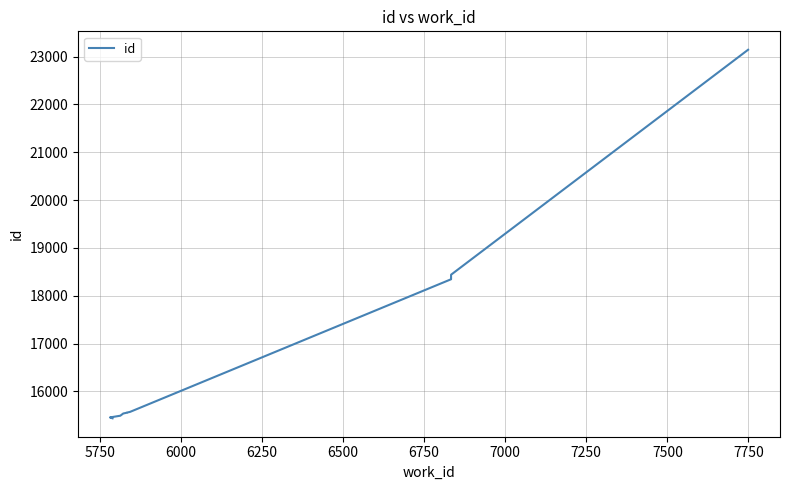

What is the change in value from 6250 to 7250?

+2806